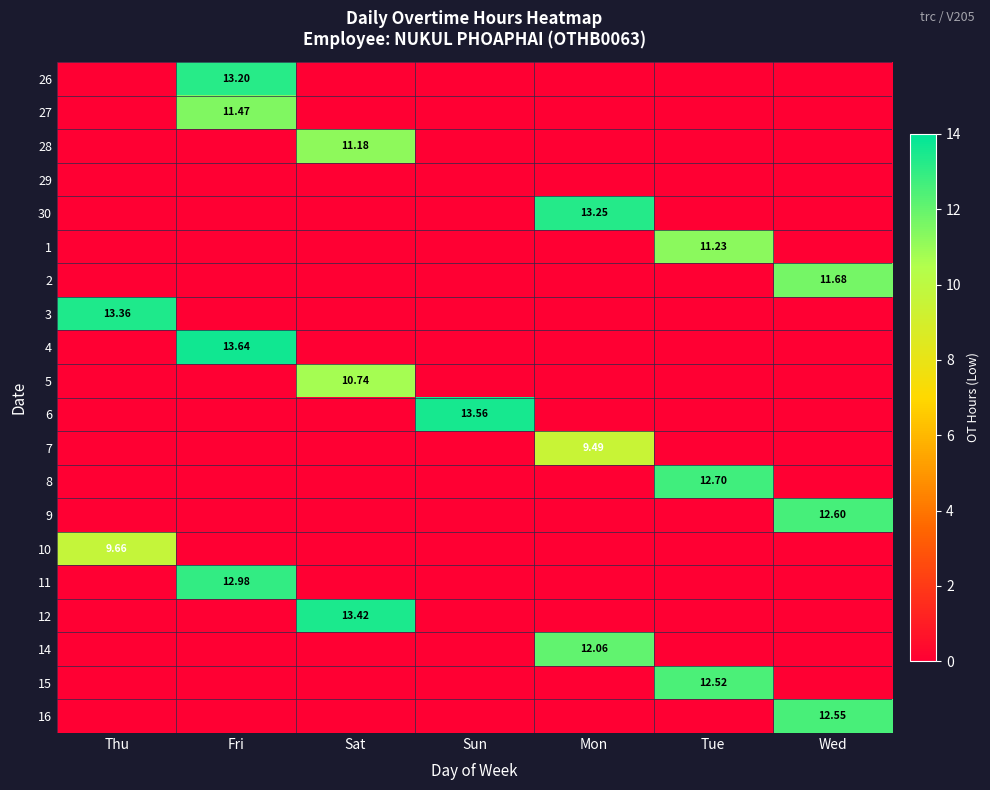

The 6 series shows 0.0 at Tue. True or false?

True